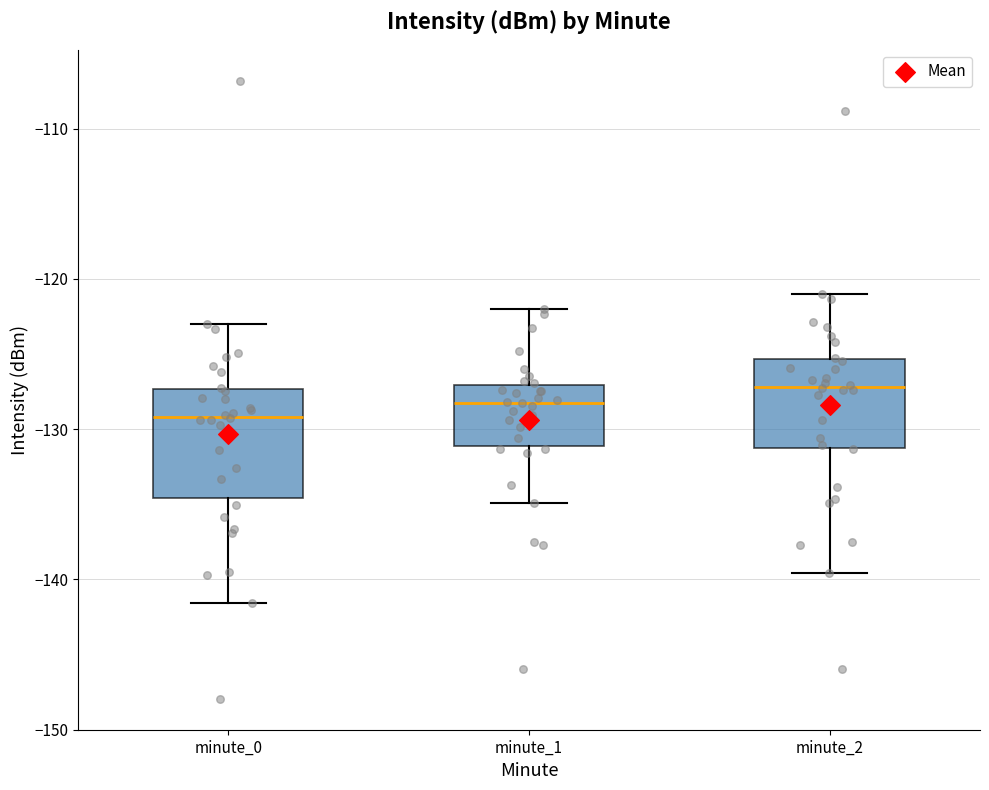

Comparing the boxes themselves (not the whiskers), which one is the tallest?

minute_0